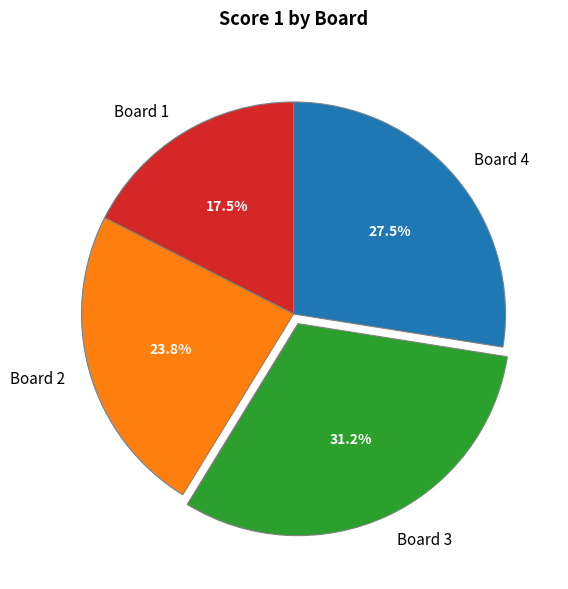

What percentage do Board 4 and Board 1 together represent?

45.0%